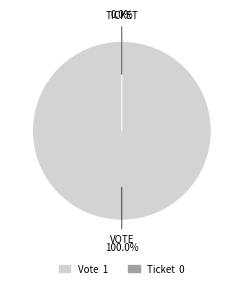

Is it true that Ticket is 0% of the pie?

True